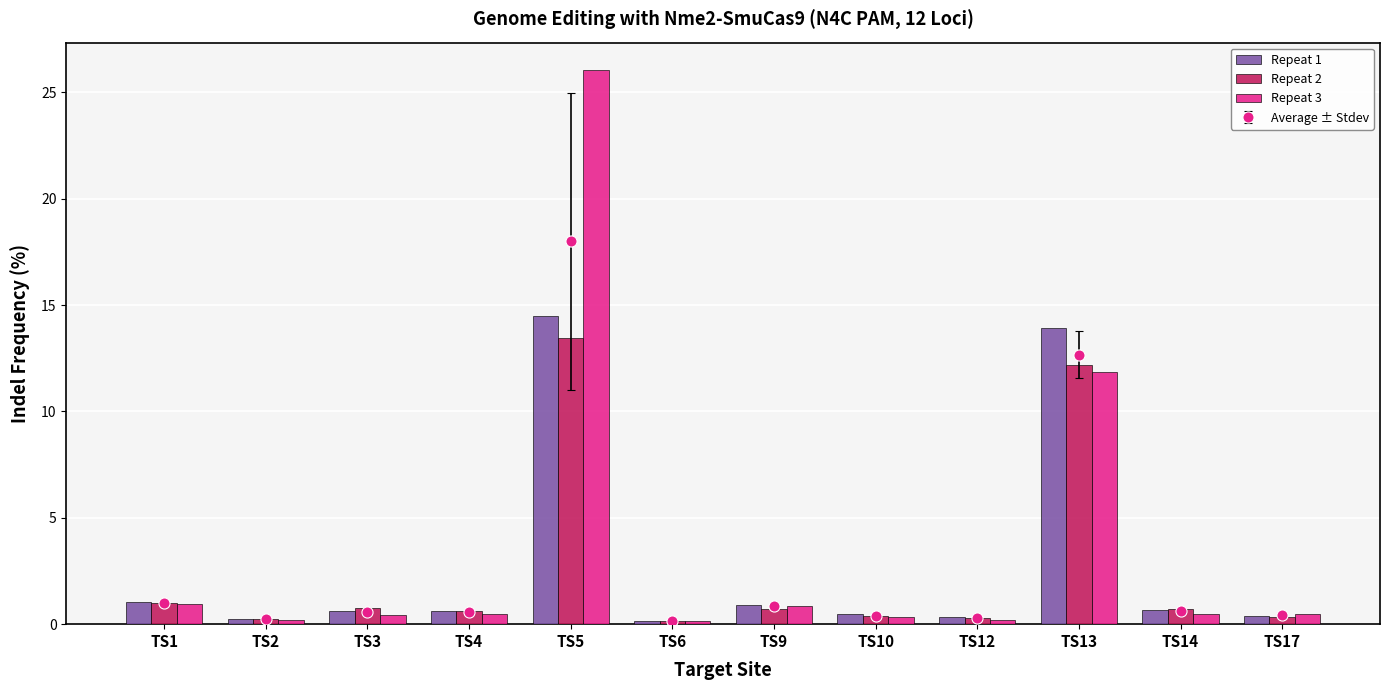

Is the value of Repeat 3 at TS14 greater than the value of Repeat 2 at TS3?

No